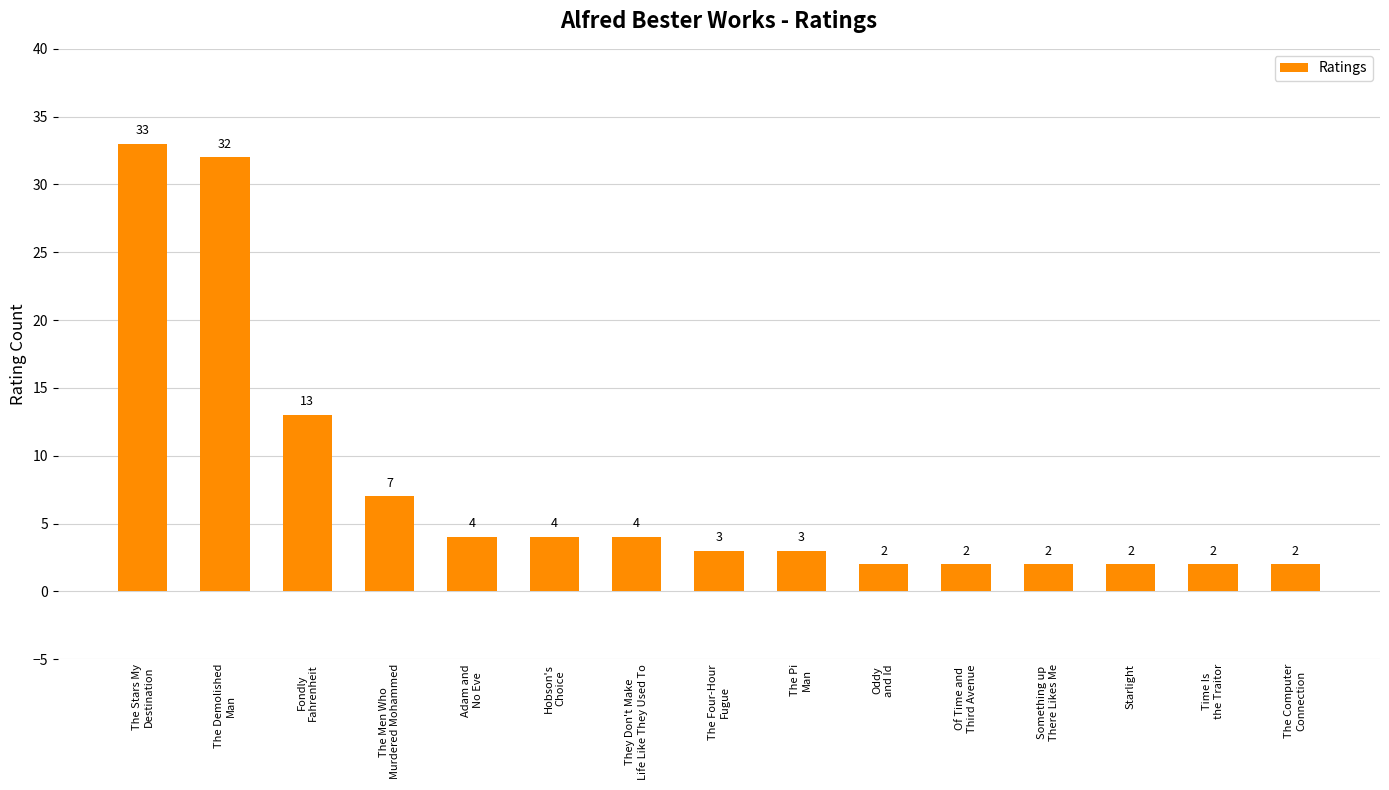

What is the difference between the values at Oddy
and Id and The Demolished
Man?

30